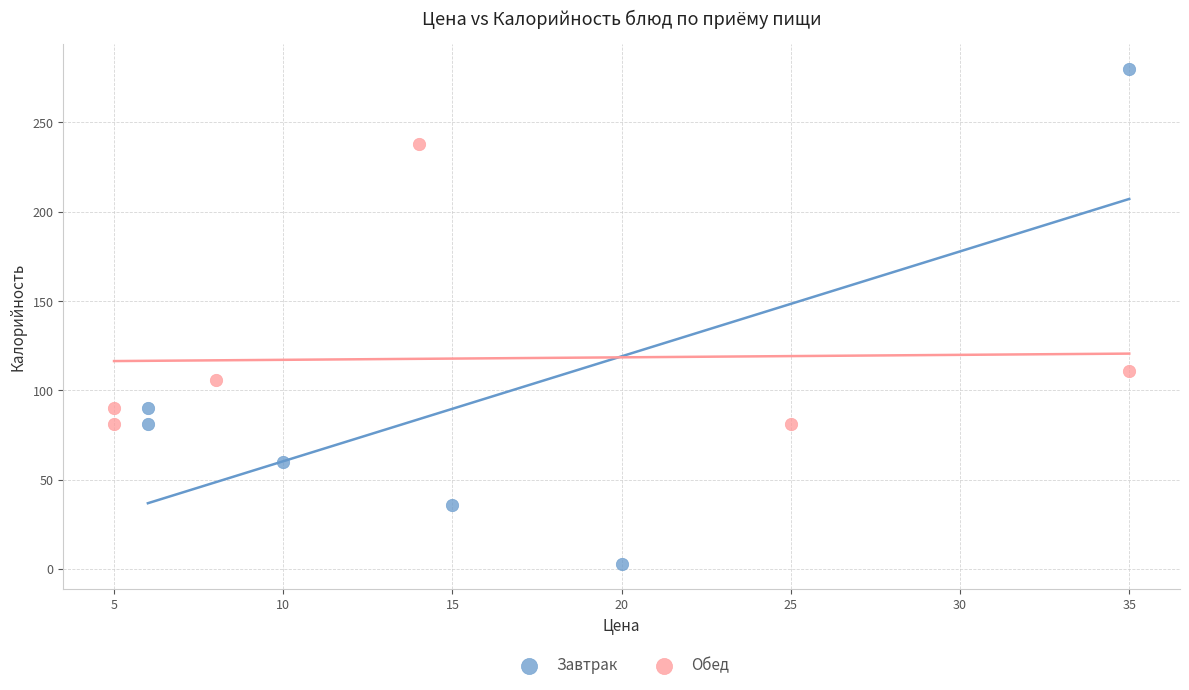

Which series contains the lowest Y value?

Завтрак